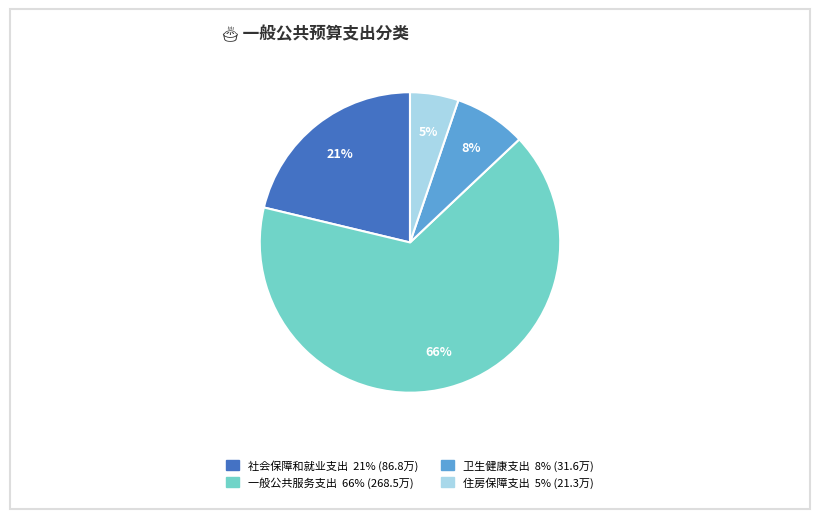

Which slice is the largest?

一般公共服务支出